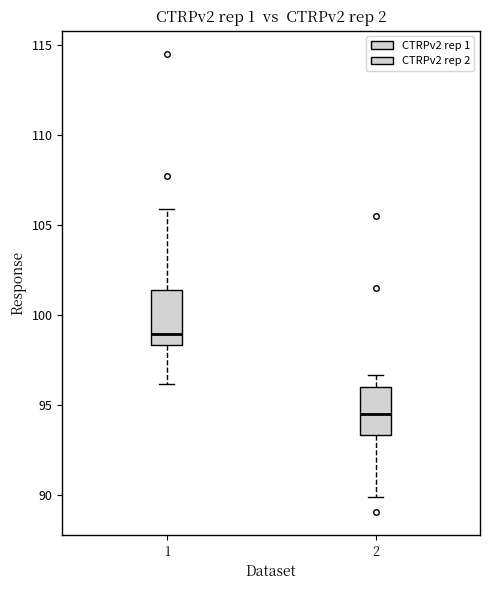

Which box's median line is the highest?

1